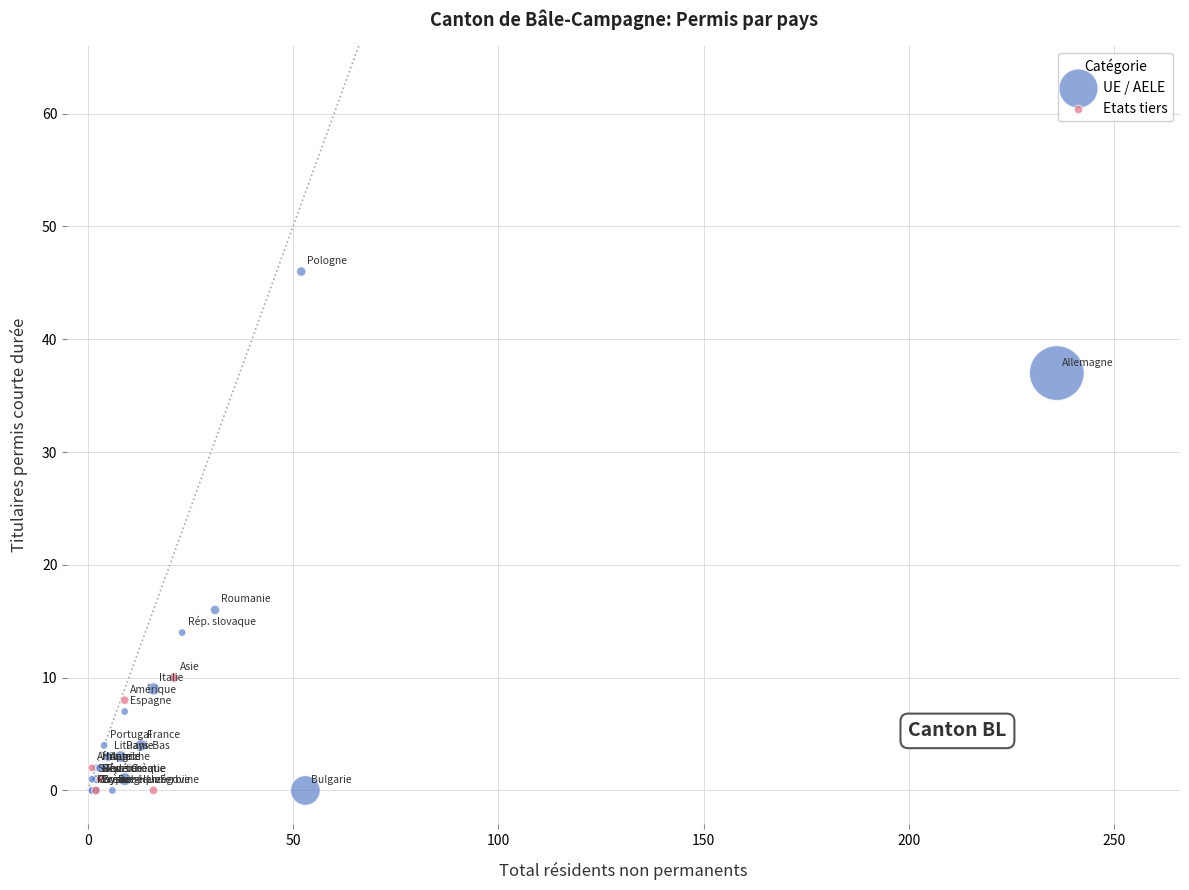

Which series contains the highest Y value?

UE / AELE